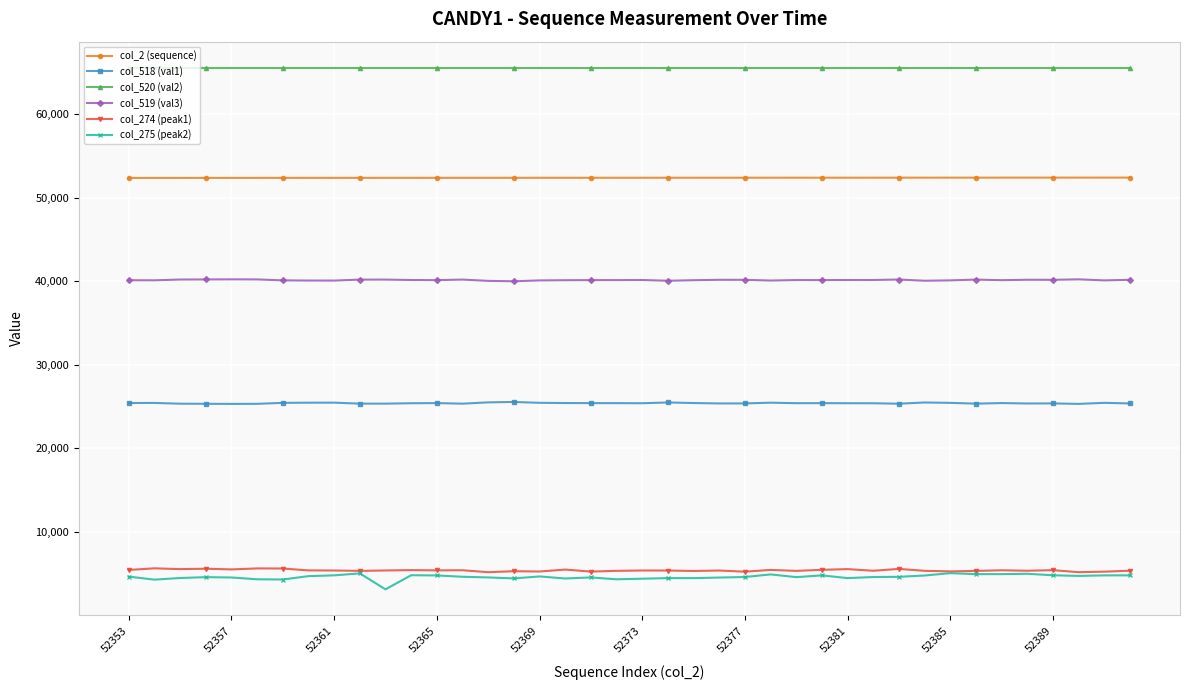

True or false: col_274 (peak1) and col_519 (val3) intersect in this chart.

False